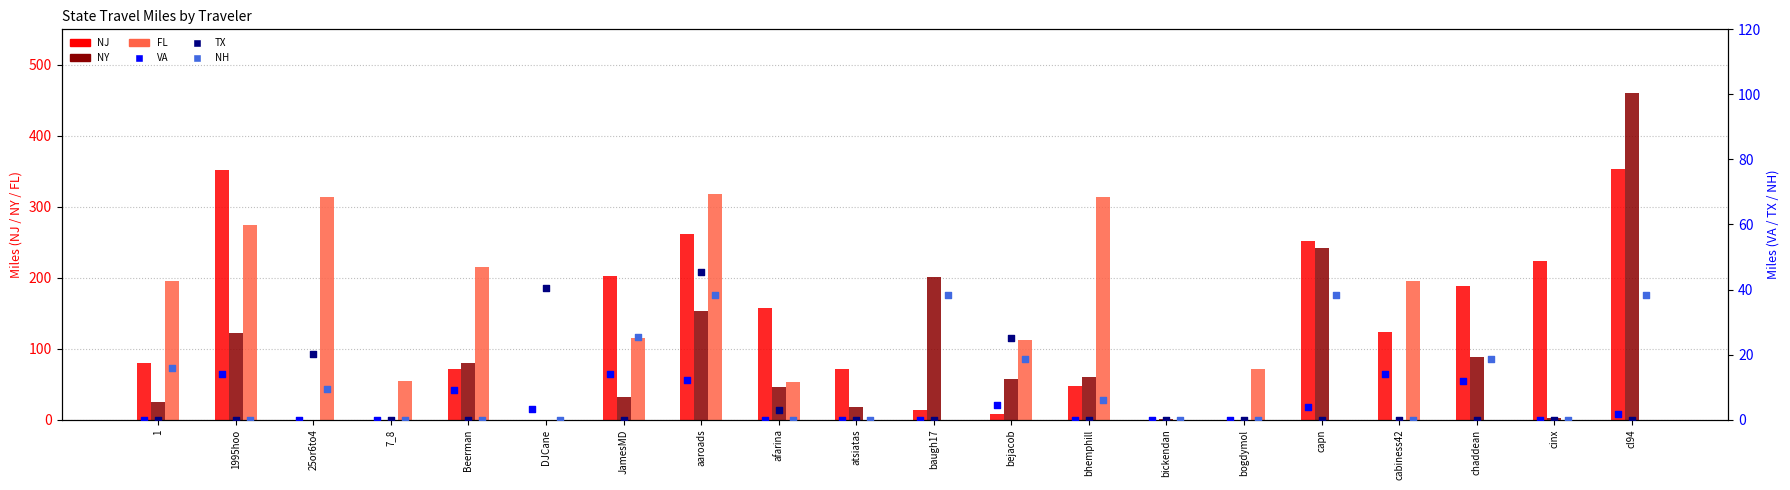

What is the total value across all series at afarina?

260.5